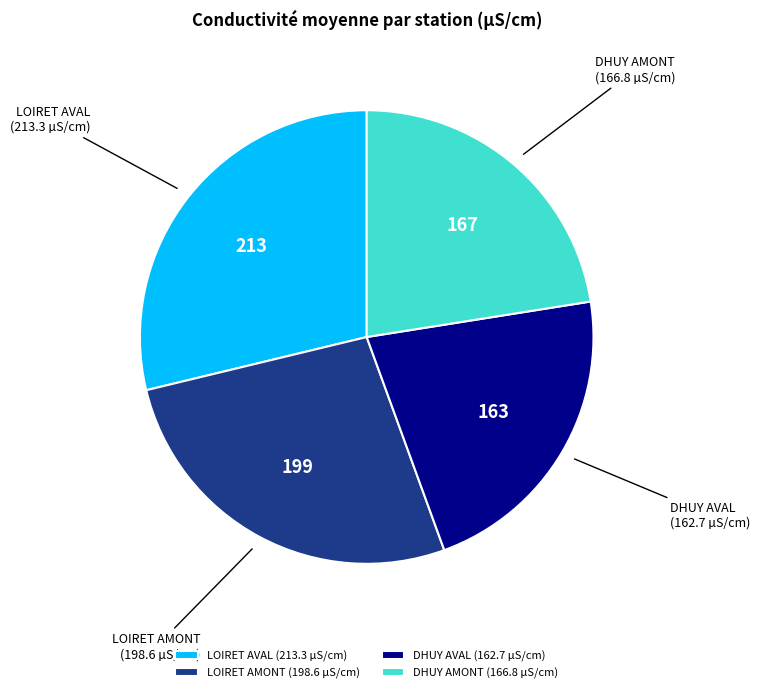

Combined, do DHUY AMONT and DHUY AVAL account for over 50%?

No